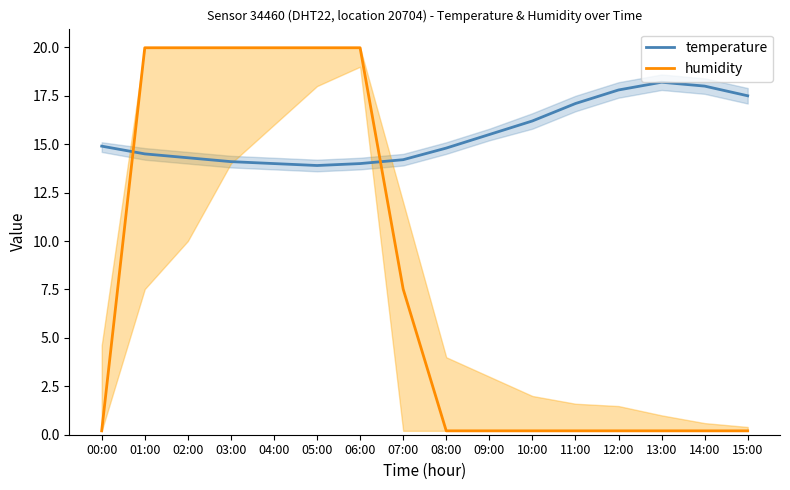

What are all the series names shown in the legend?

temperature, humidity